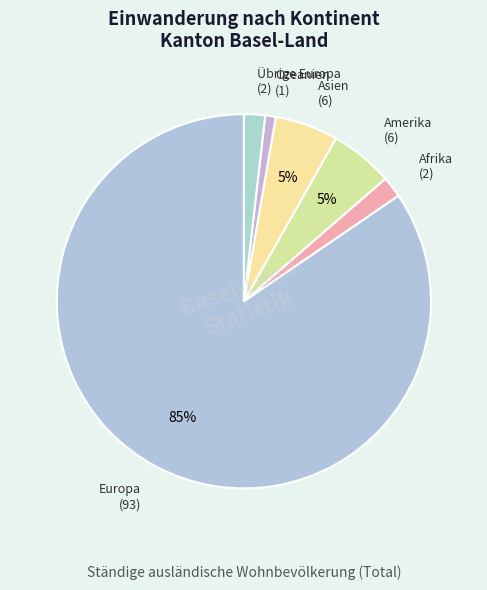

To the nearest percent, what is the combined percentage of Europa and Amerika?

90%